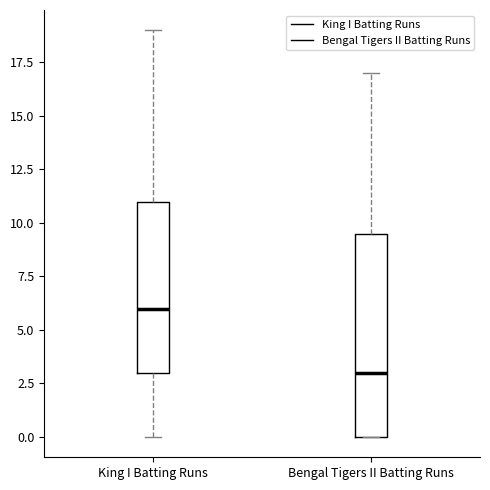

Comparing the boxes themselves (not the whiskers), which one is the tallest?

Bengal Tigers II Batting Runs